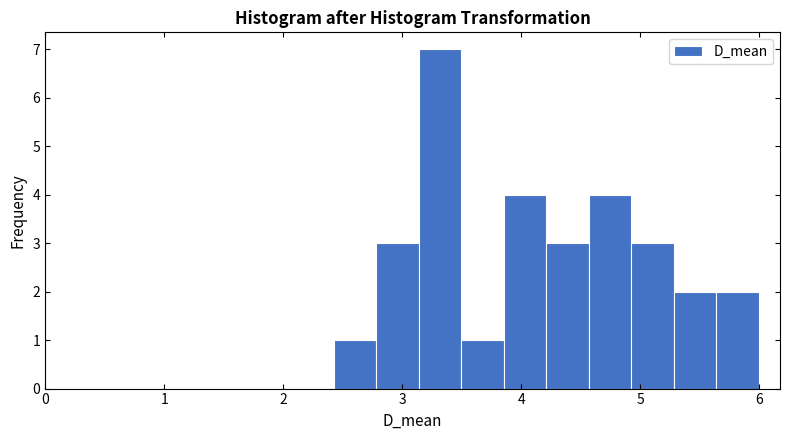

Around what value on the x-axis is the tallest bar? Give the approximate position of its centre, as read against the axis.

3.3